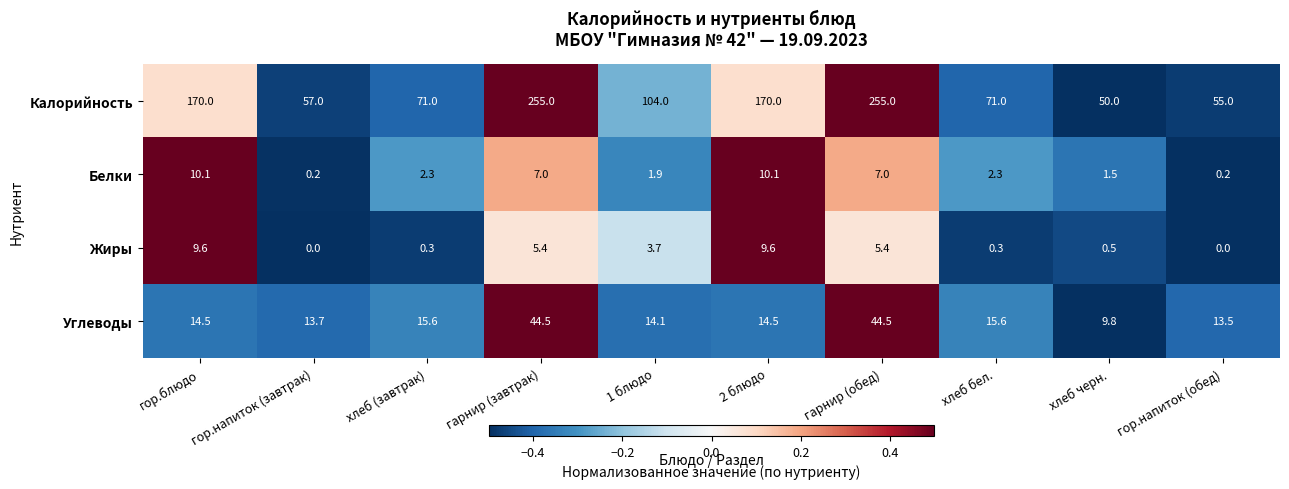

What is the minimum value shown in the chart?

0.0